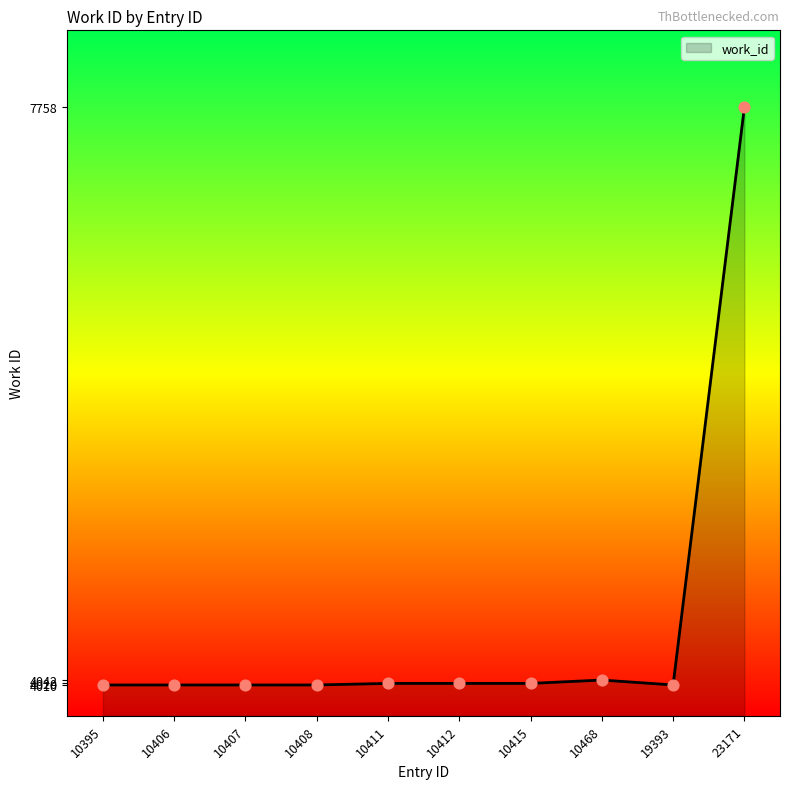

What is the ratio of the value at 10406 to the value at 10408?

1.0